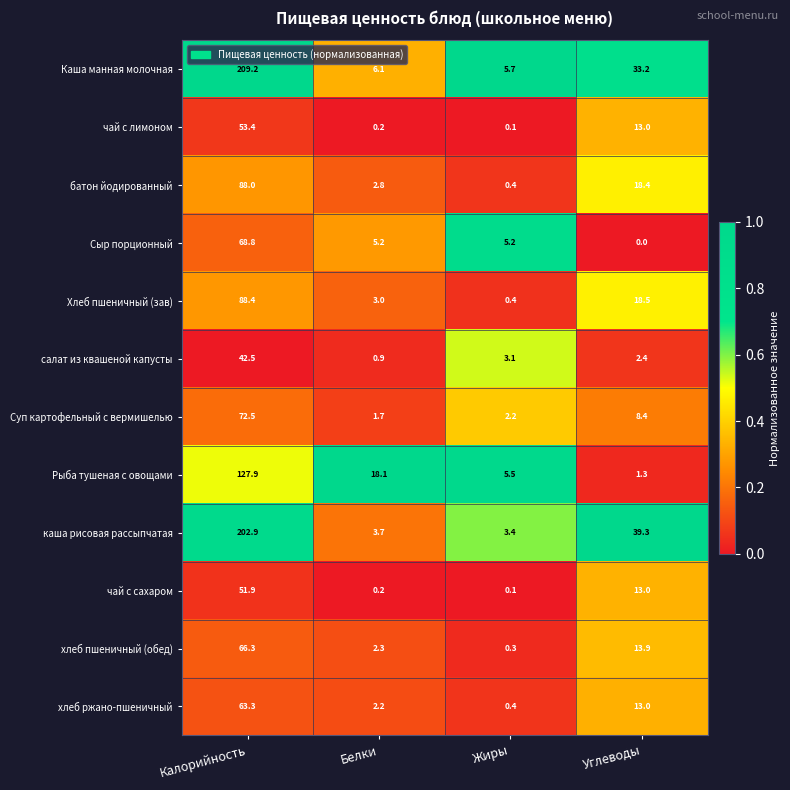

At which label does салат из квашеной капусты first exceed 3?

Калорийность